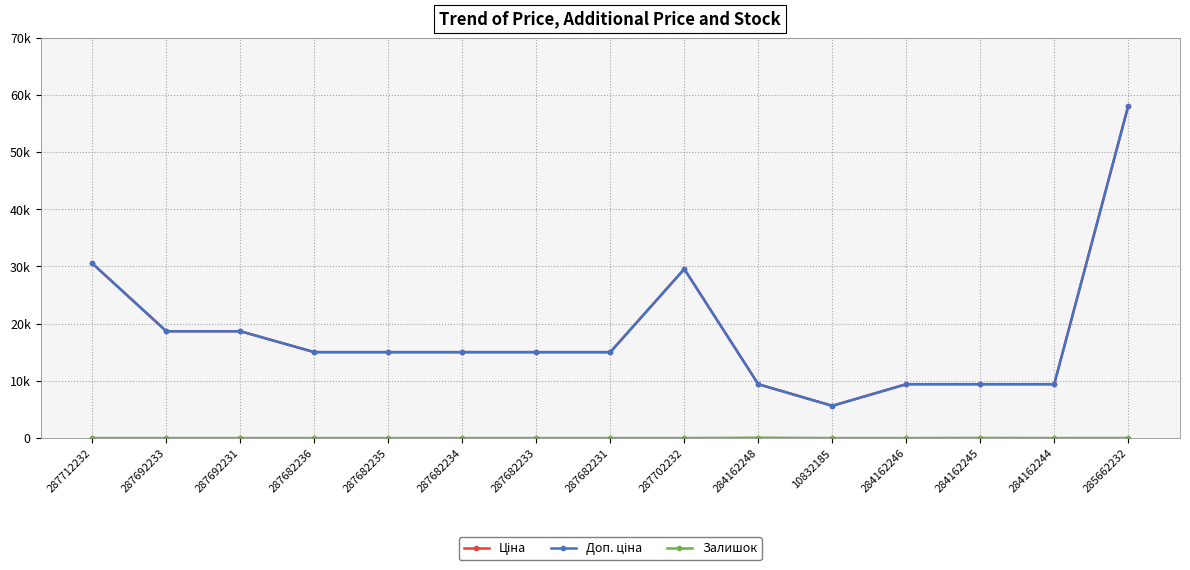

Which series has the largest total across all categories?

Ціна